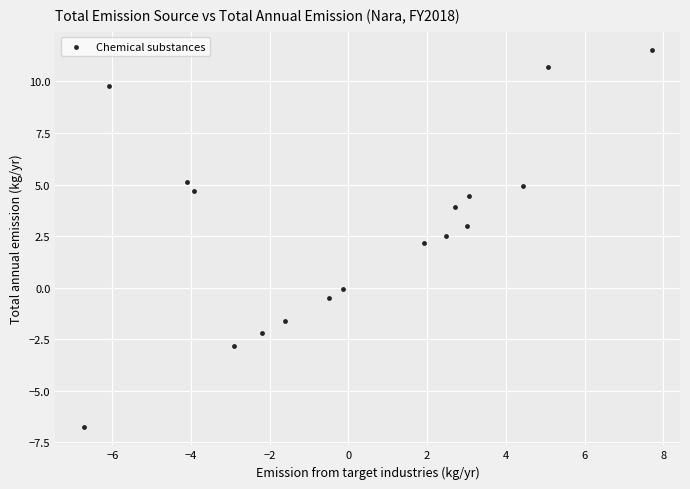

What is the range of X values (max minus min)?

14.4